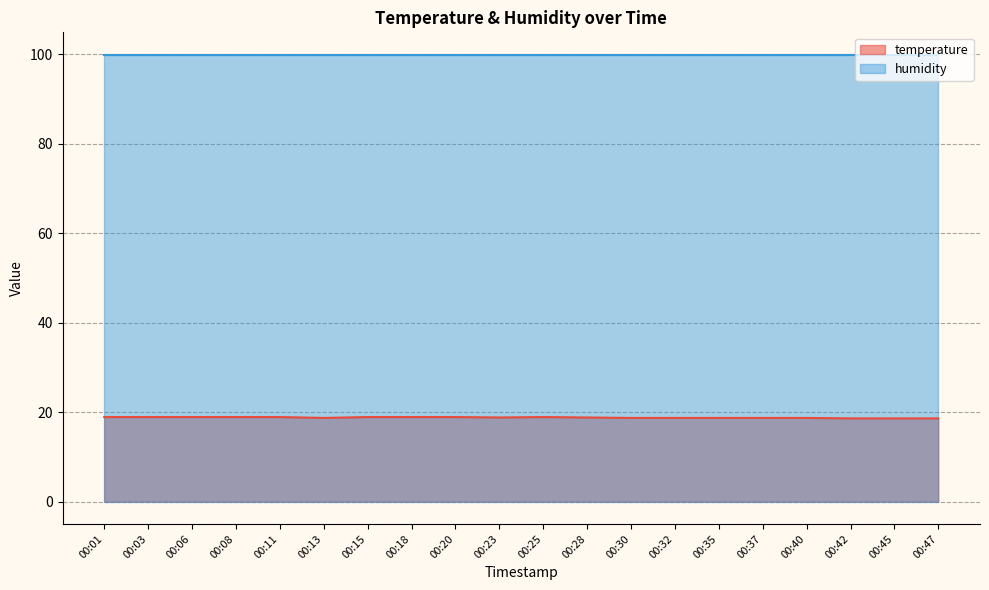

Does the chart display data point markers on the line(s)?

No